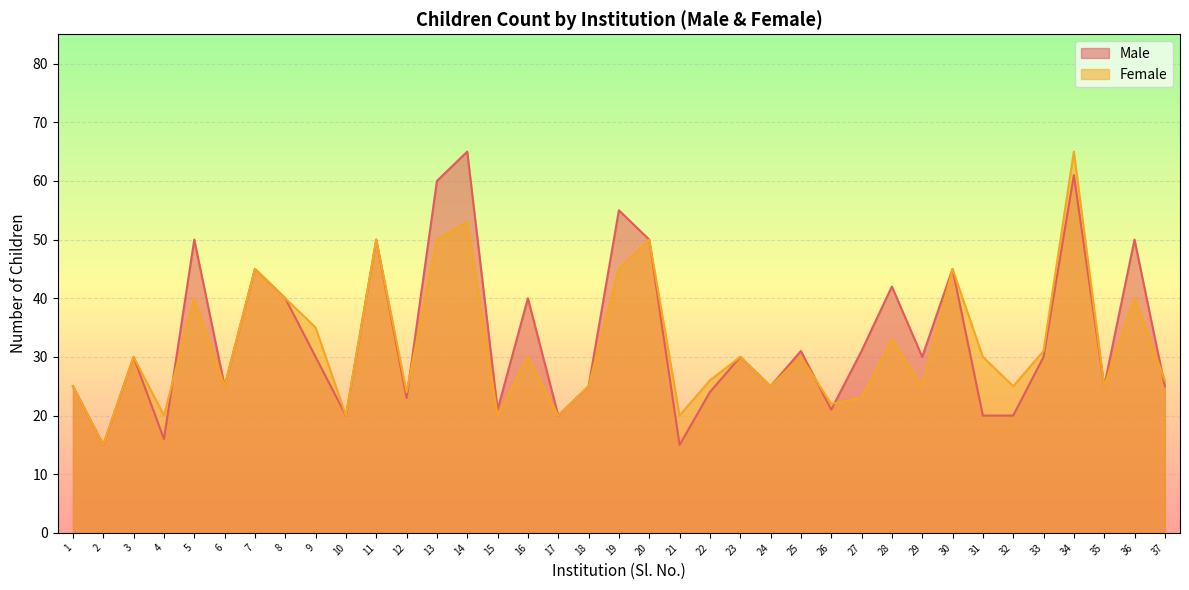

What is the maximum value for Female?

65